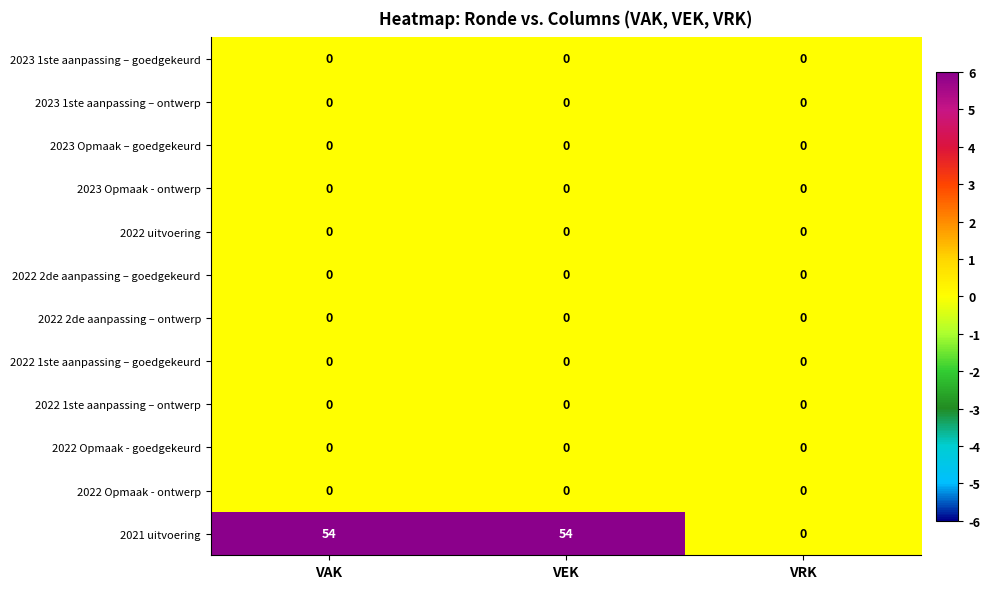

Which series has the largest range (max minus min)?

2021 uitvoering